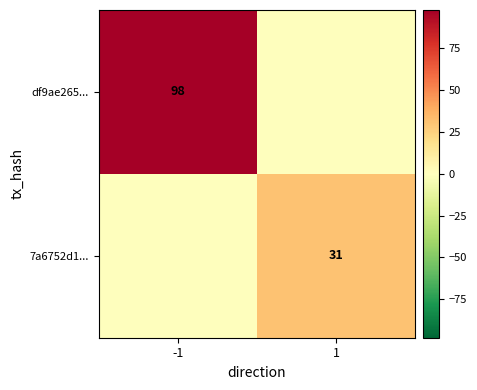

Which label corresponds to the smallest value in the chart?

1